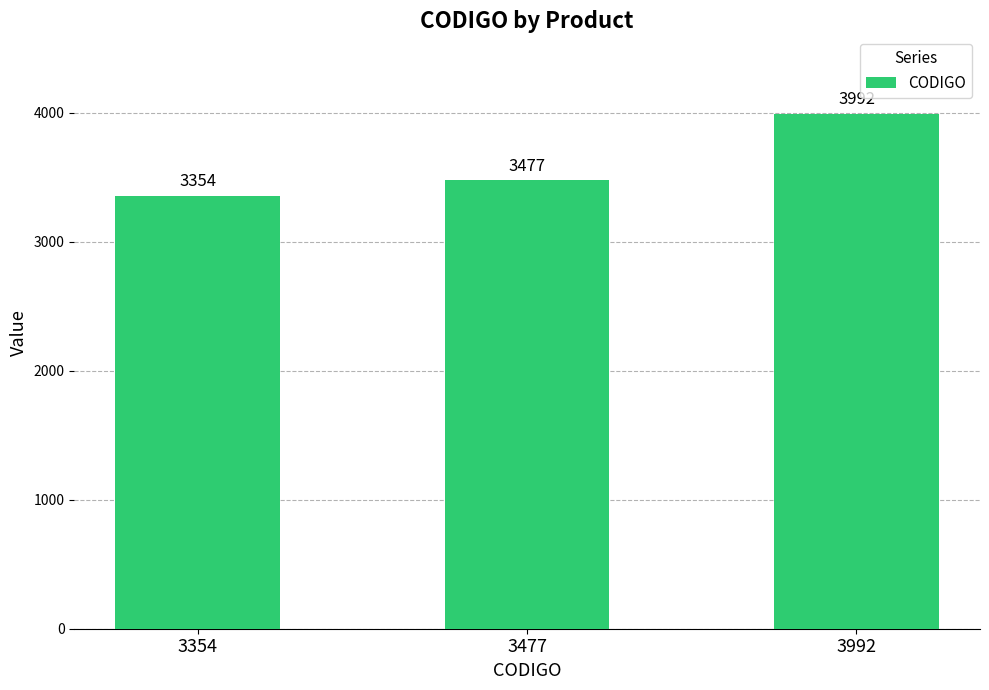

The chart shows a value of 3992 at 3992. True or false?

True